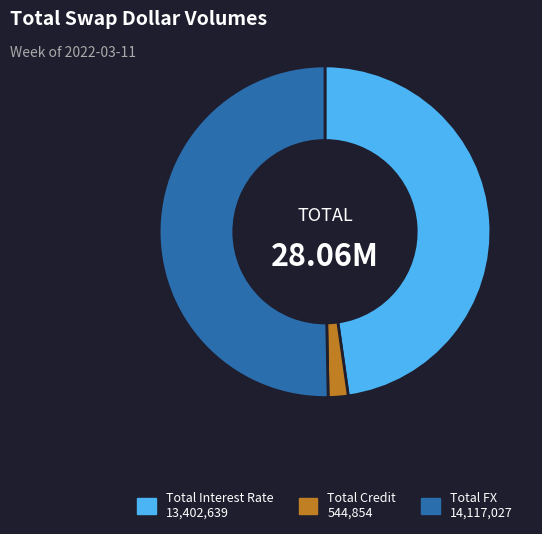

Which slice is the smallest?

Total Credit